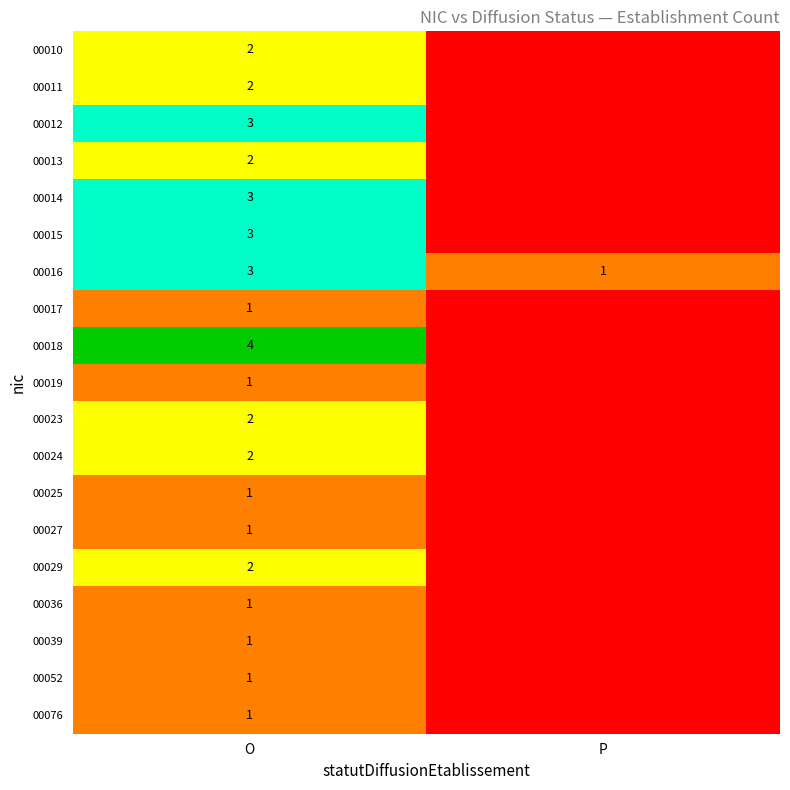

Is the value of 00014 at O greater than the value of 00013 at O?

Yes